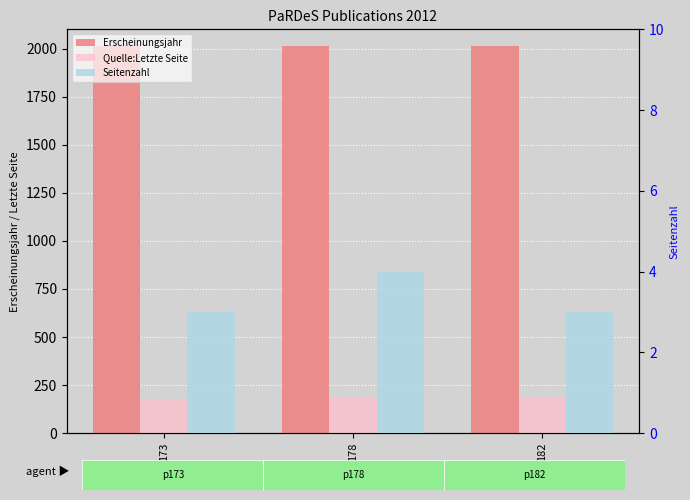

Which series changed the most between 173 and 182?

Quelle:Letzte Seite